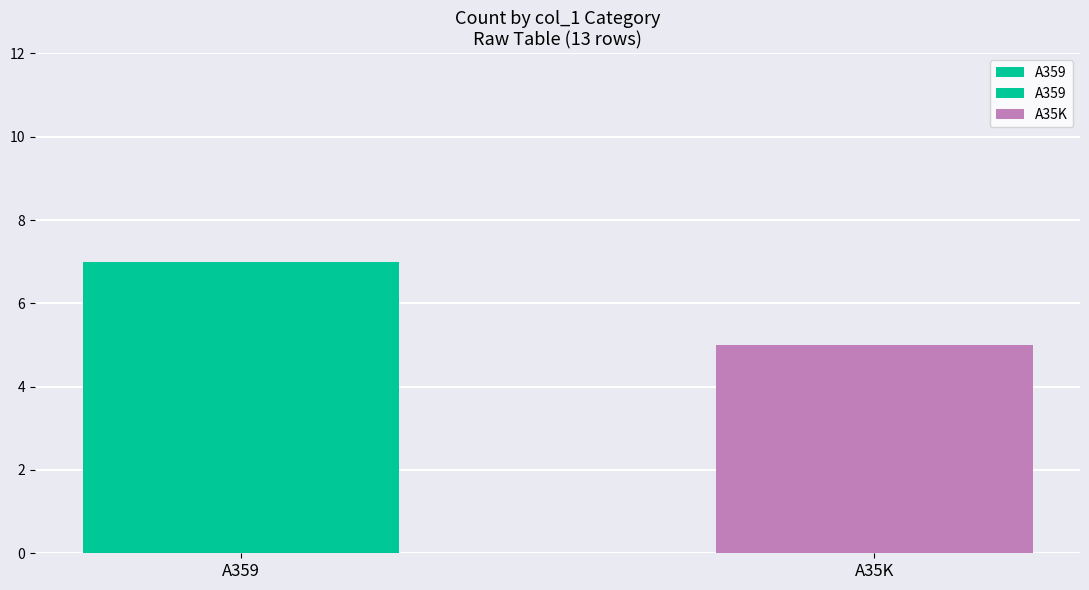

Reading right to left, what are all the values shown in this chart?

A35K=5	A359=7